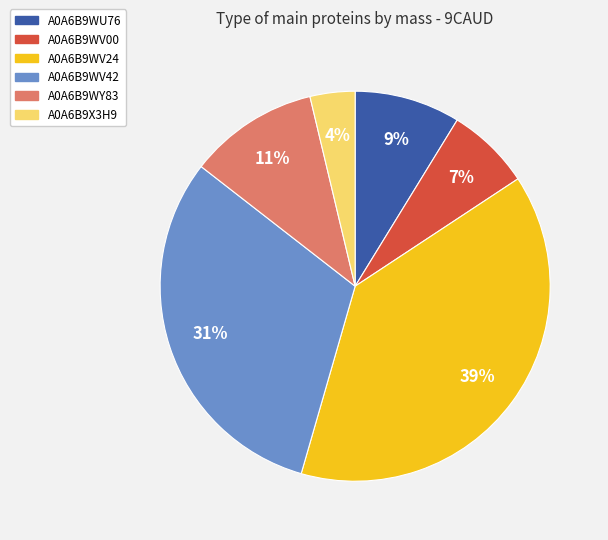

Which slice is the smallest?

A0A6B9X3H9